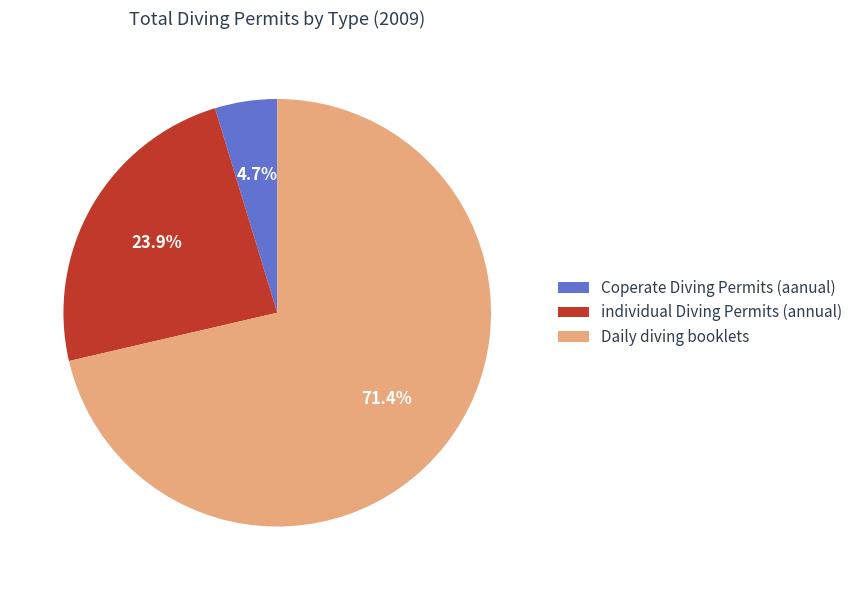

To the nearest percent, what is the difference between the Coperate Diving Permits (aanual) and Daily diving booklets slice percentages?

67%